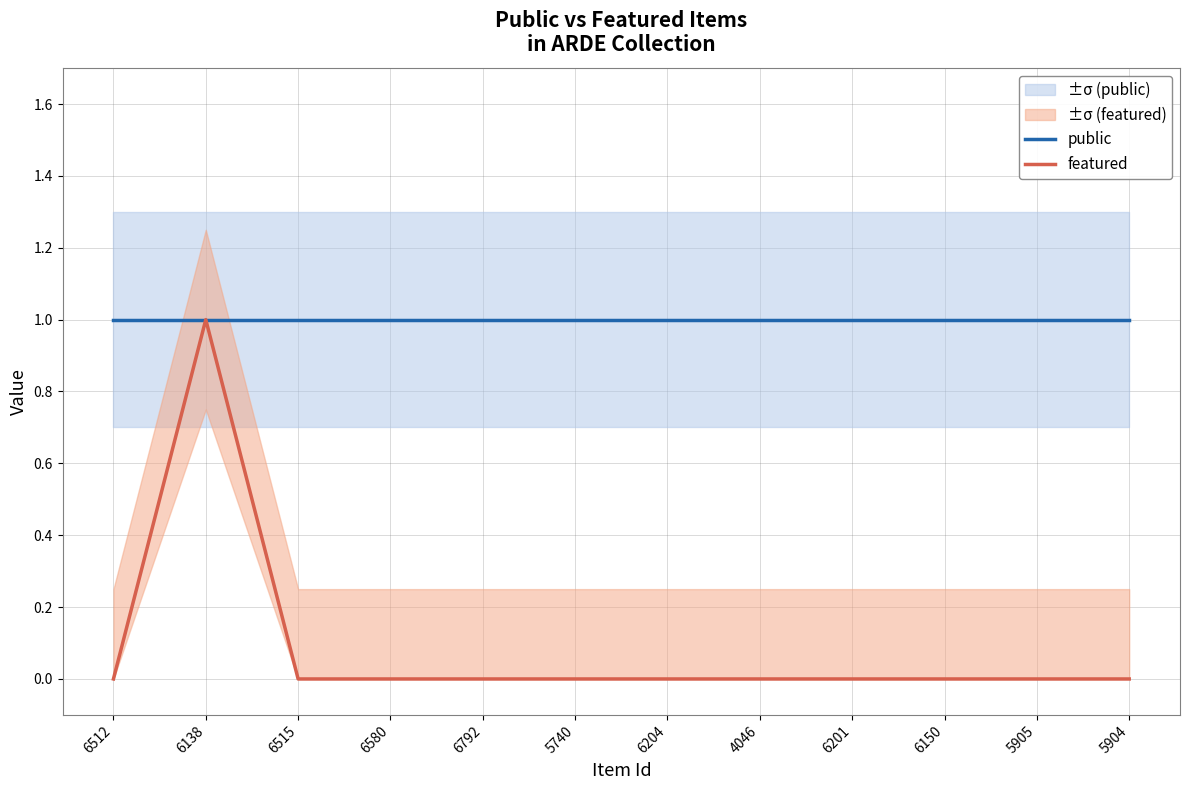

True or false: featured and public cross at least once.

False